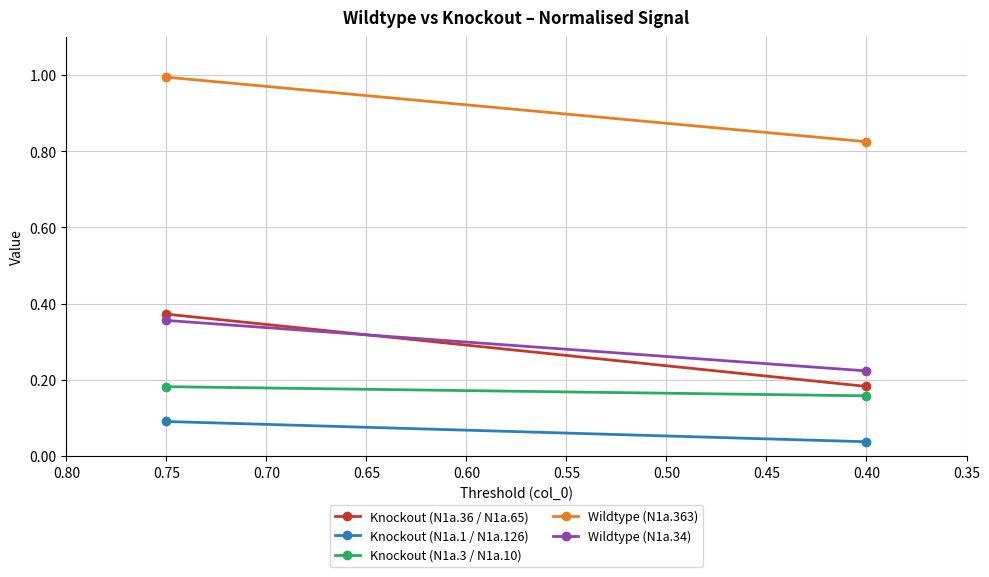

How many lines are shown in the chart?

5